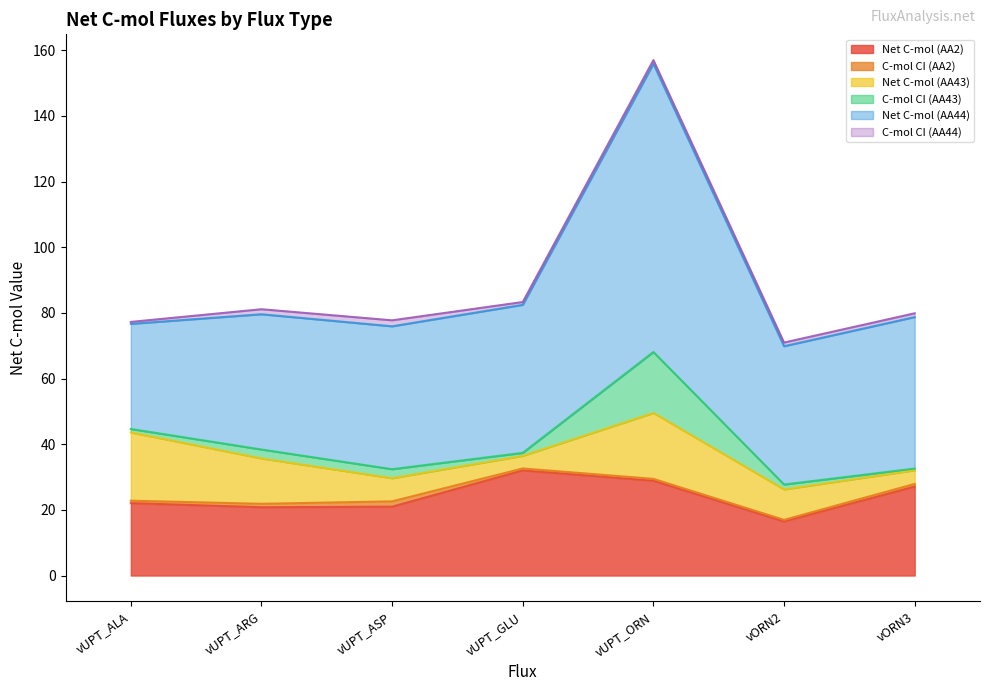

Is it true that C-mol CI (AA44) equals 1.1 at vUPT_ORN?

True